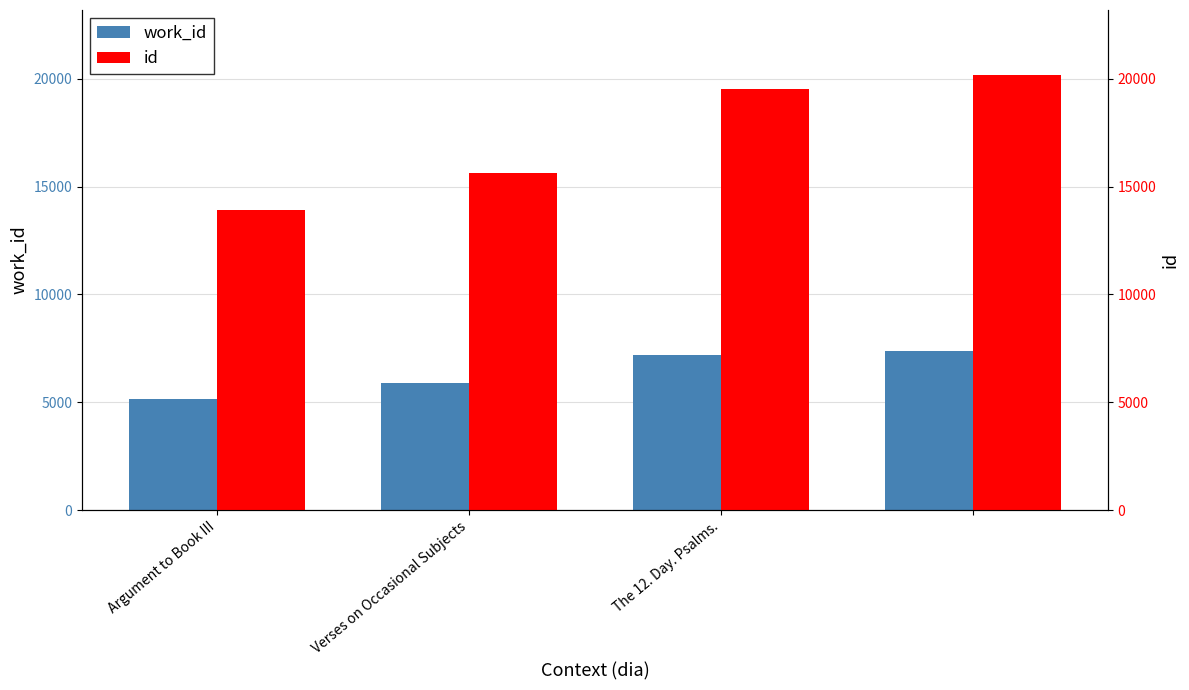

What is the value of the work_id bar at the 2nd from the left?

5883